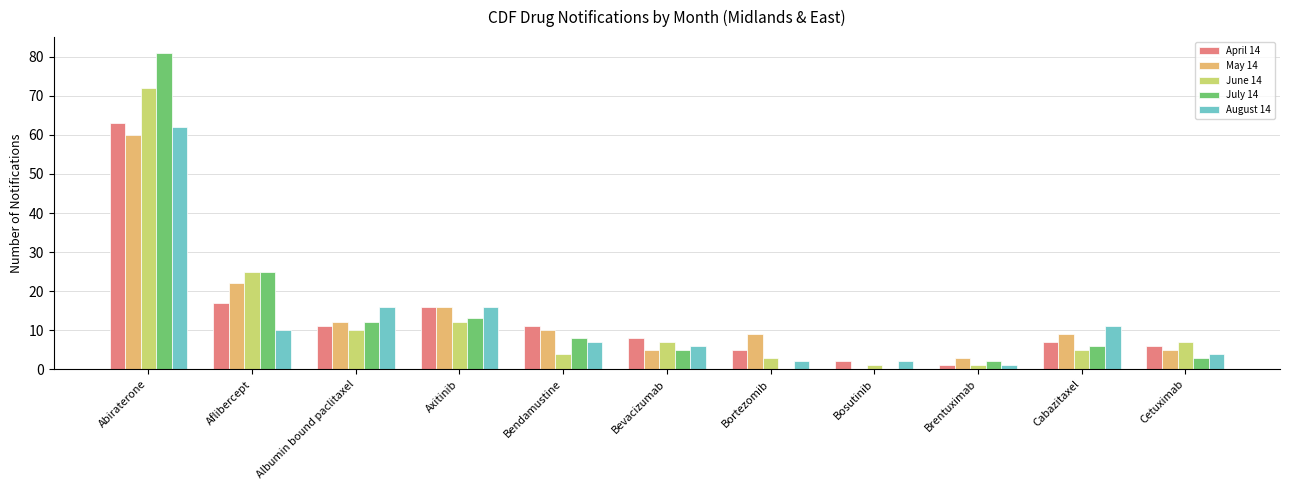

What is the total value across all series at Aflibercept?

99